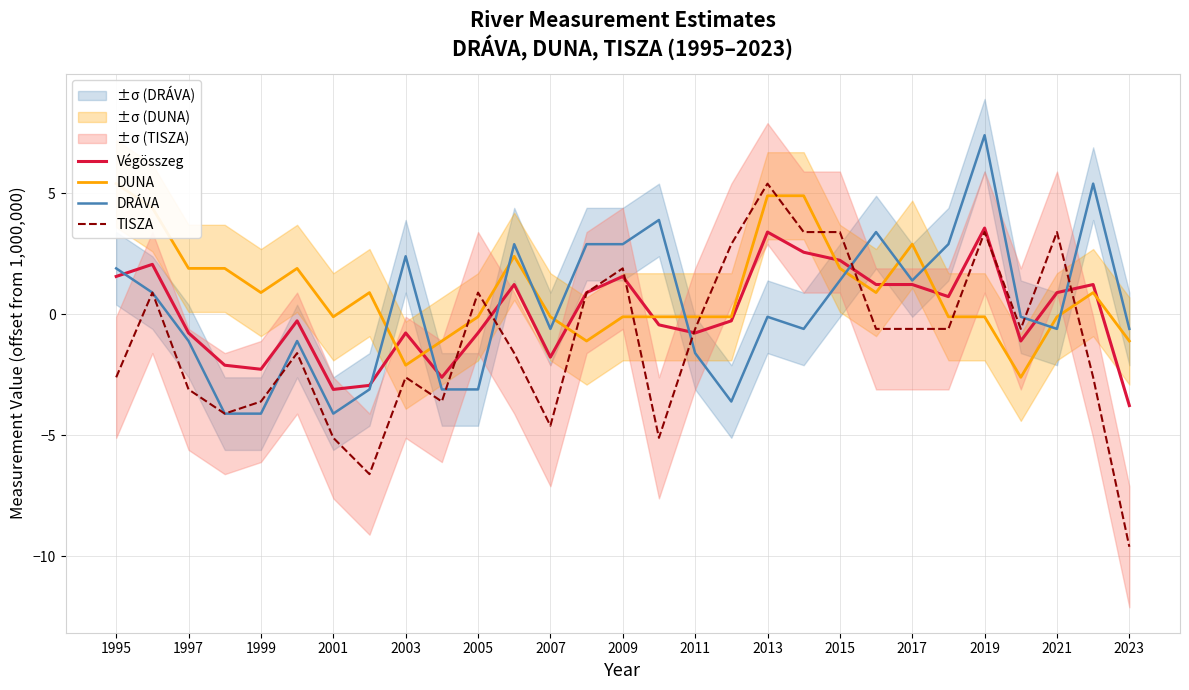

The TISZA series shows -0.8 at 2005. True or false?

False